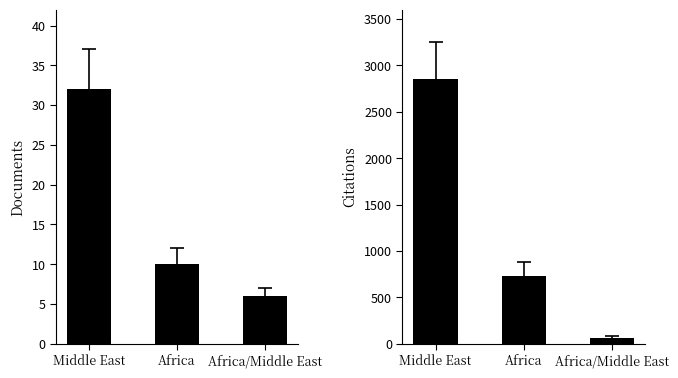

At which label does Citations reach its peak?

Middle East